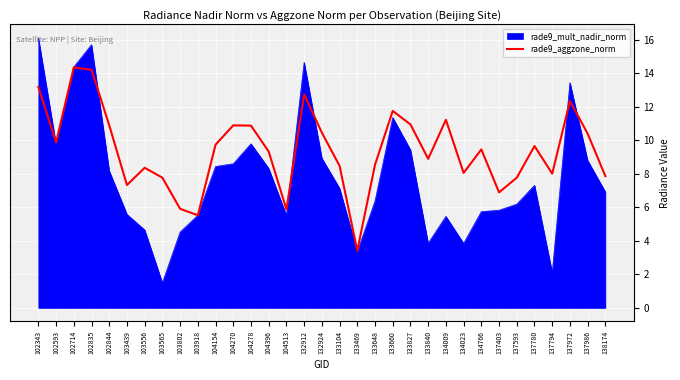

Which series has the largest range (max minus min)?

rade9_mult_nadir_norm